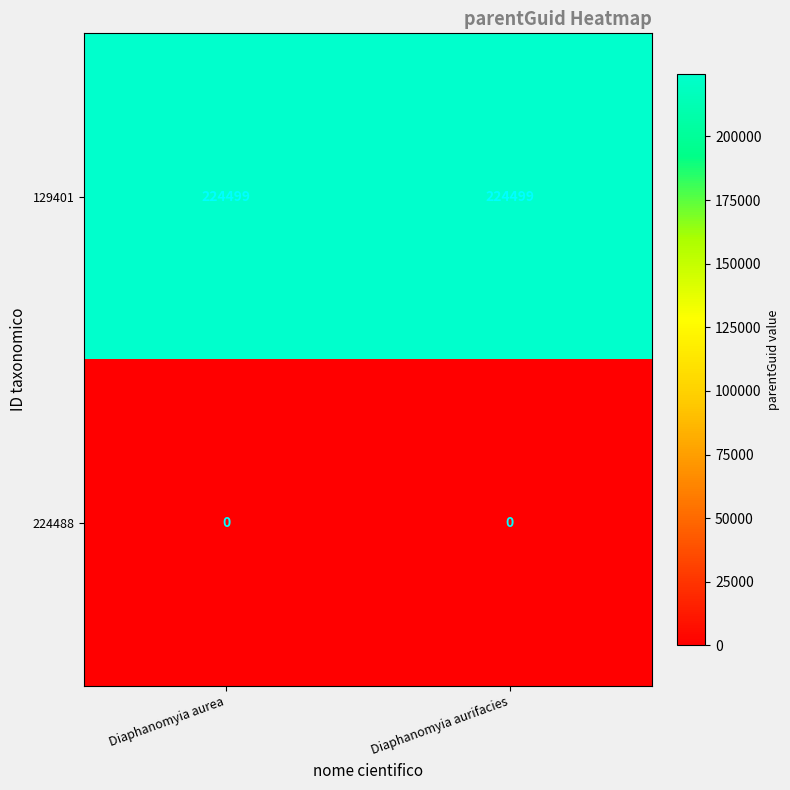

Count the number of categories in the chart.

2